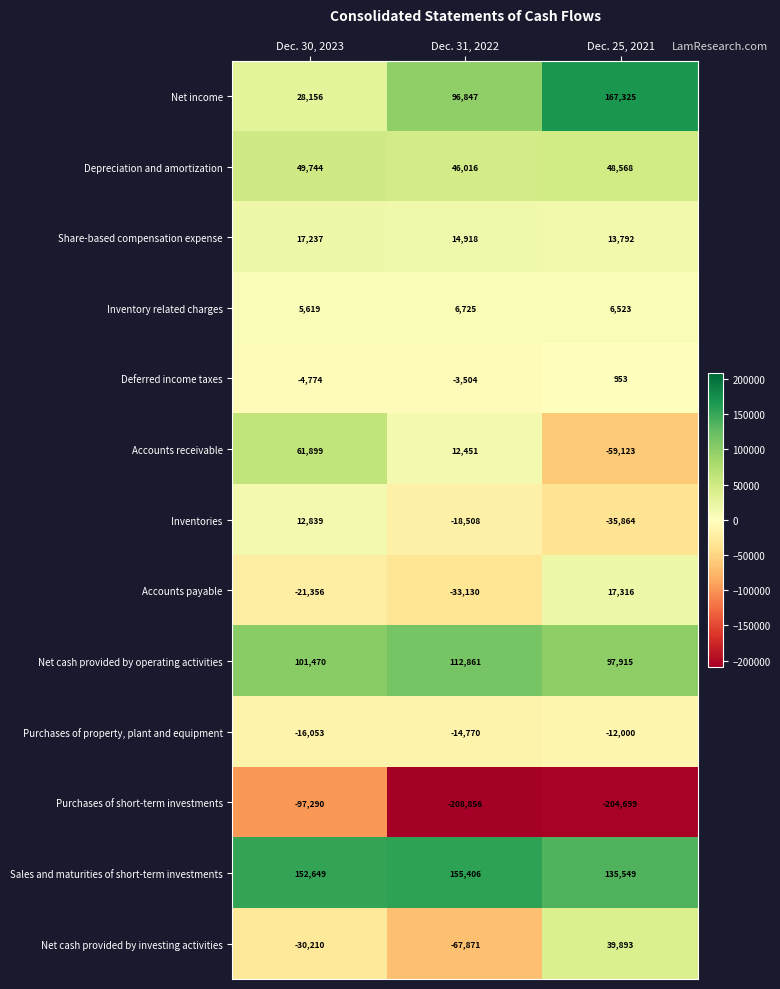

Which series has the largest total across all categories?

Sales and maturities of short-term investments